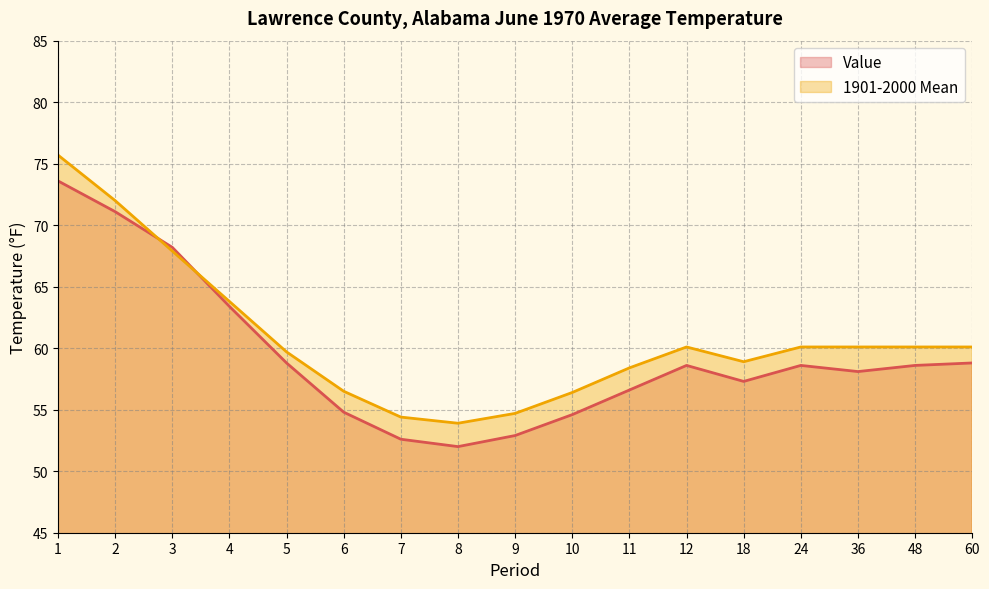

Which series has the largest total across all categories?

1901-2000 Mean